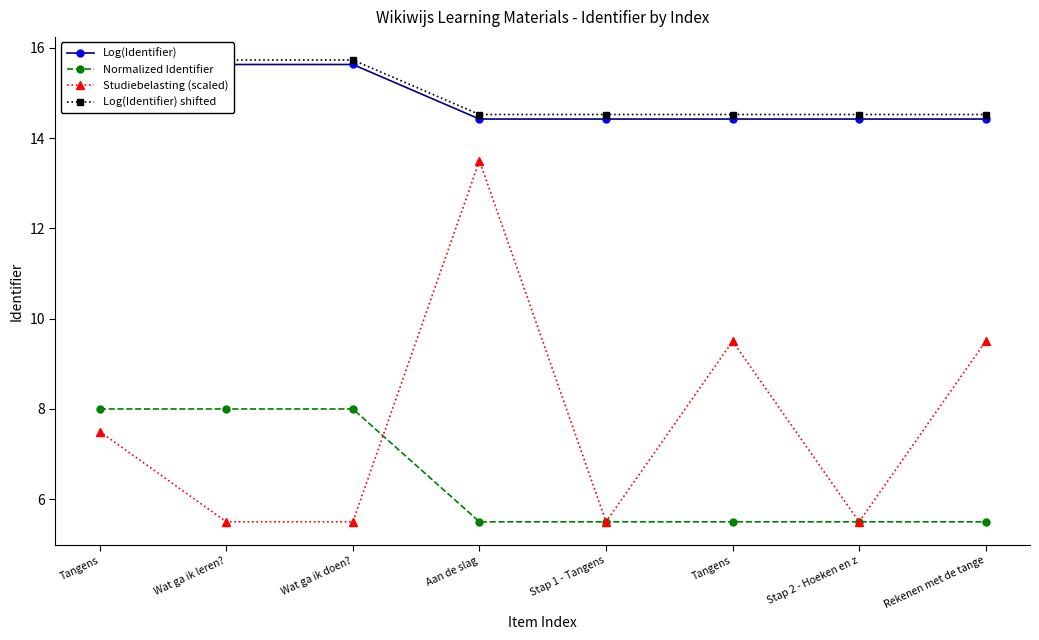

List the labels in order of Normalized Identifier value, largest first.

Wat ga ik doen?, Wat ga ik leren?, Tangens, Rekenen met de tange, Stap 2 - Hoeken en z, Tangens, Stap 1 - Tangens, Aan de slag